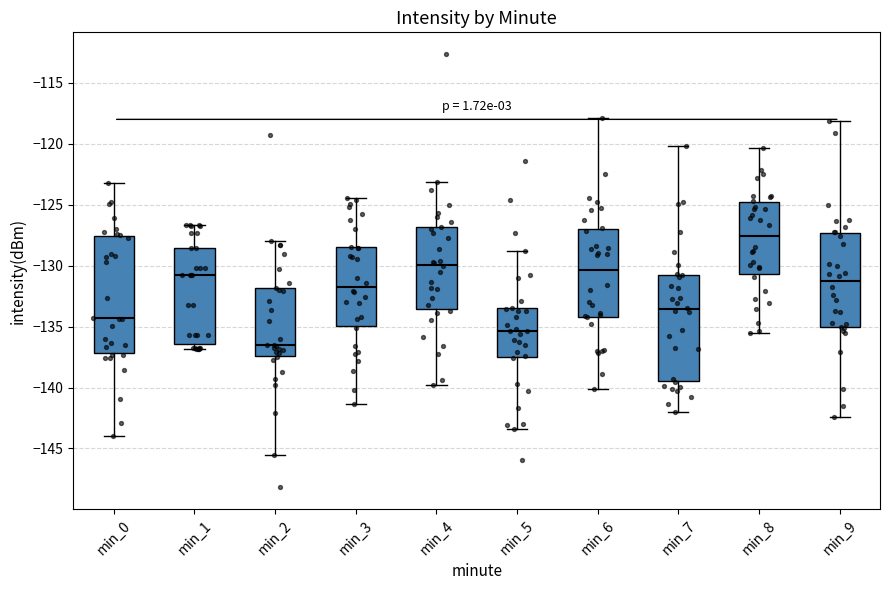

Which box's median line is the lowest?

min_2